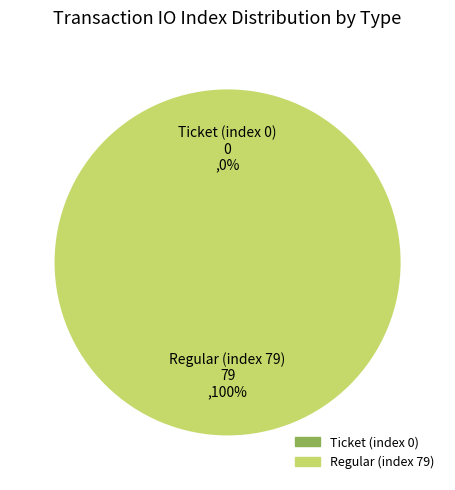

How many slices are in this pie chart?

2